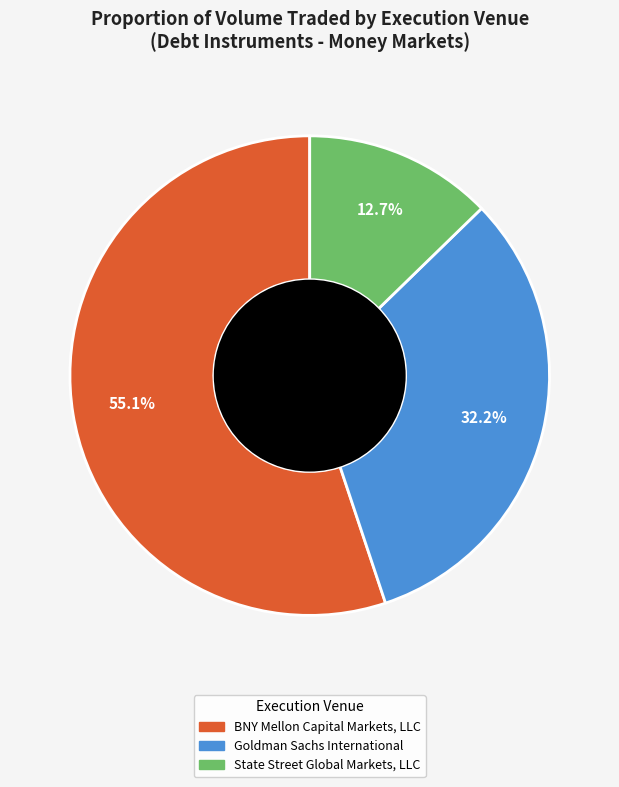

What portion of the pie excludes BNY Mellon Capital Markets, LLC?

44.9%